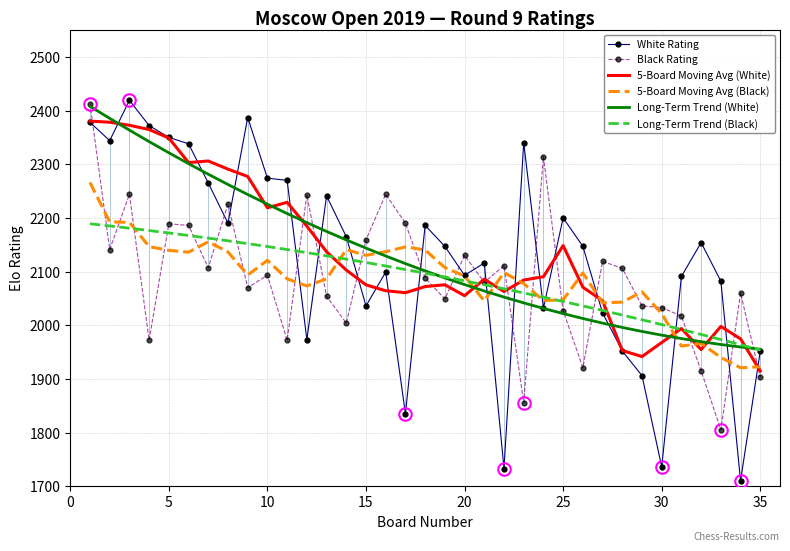

What is the sum of all 5-Board Moving Avg (Black) values?

73008.5